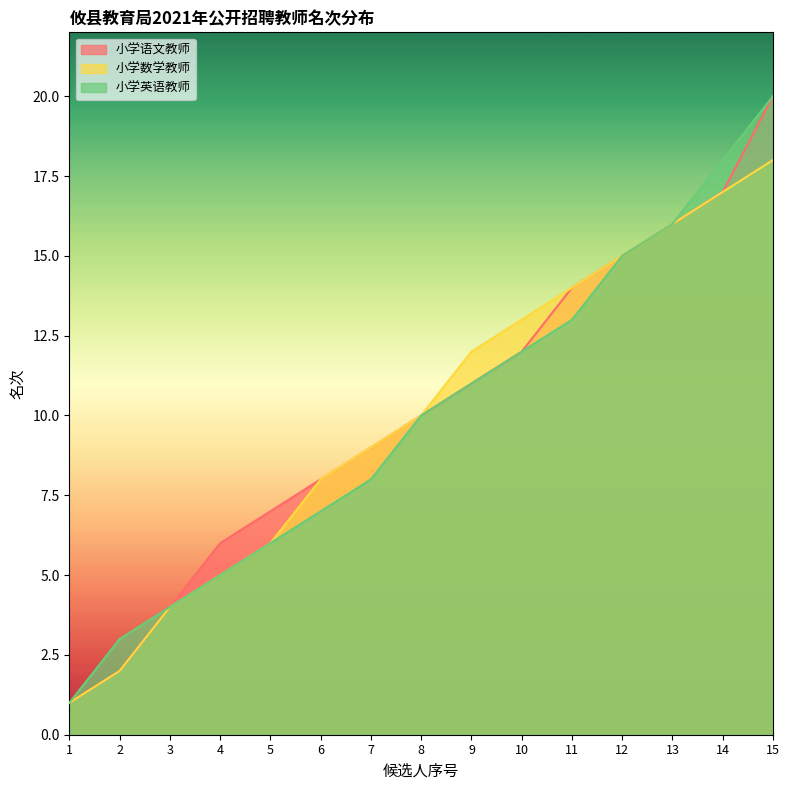

Reading left to right, transcribe all the data shown in this chart.

小学语文教师: 1	2	4	6	7	8	9	10	11	12	14	15	16	17	20
小学数学教师: 1	2	4	5	6	8	9	10	12	13	14	15	16	17	18
小学英语教师: 1	3	4	5	6	7	8	10	11	12	13	15	16	18	20